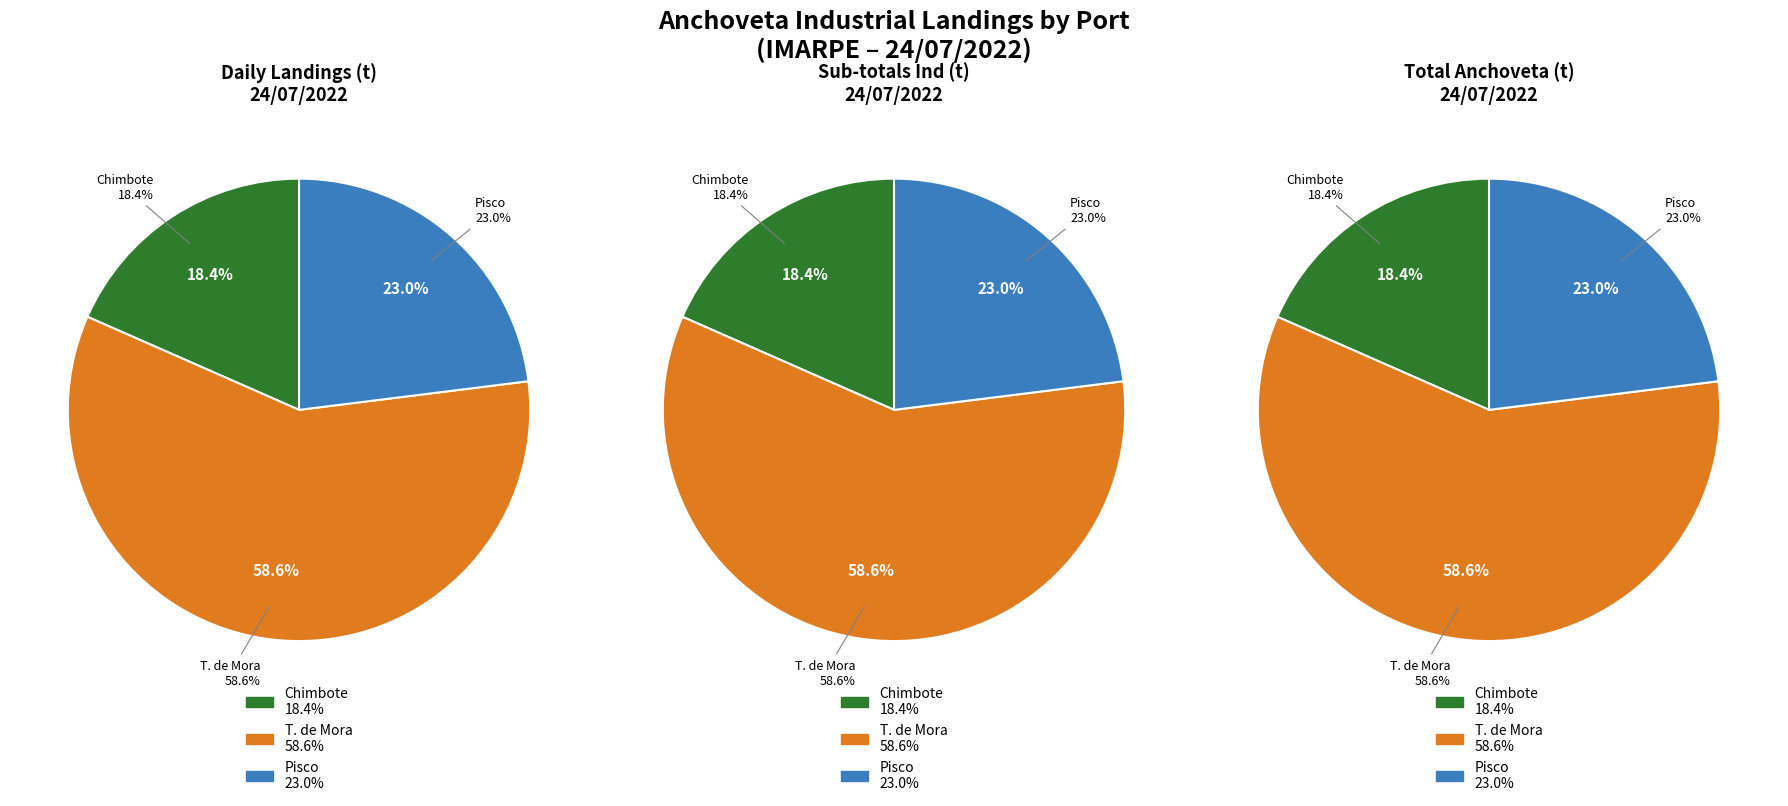

Is the sum of Chimbote and T. de Mora greater than half?

Yes